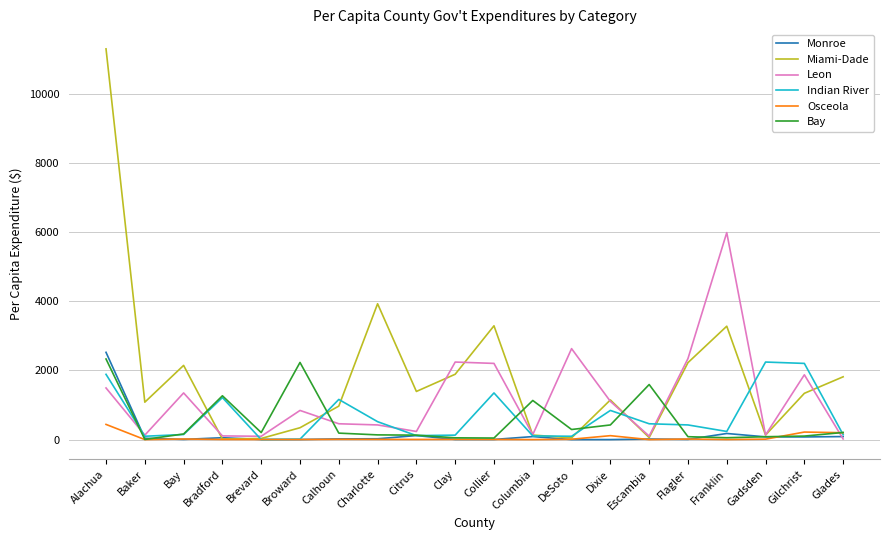

At which category is the sum across all series the highest?

Alachua